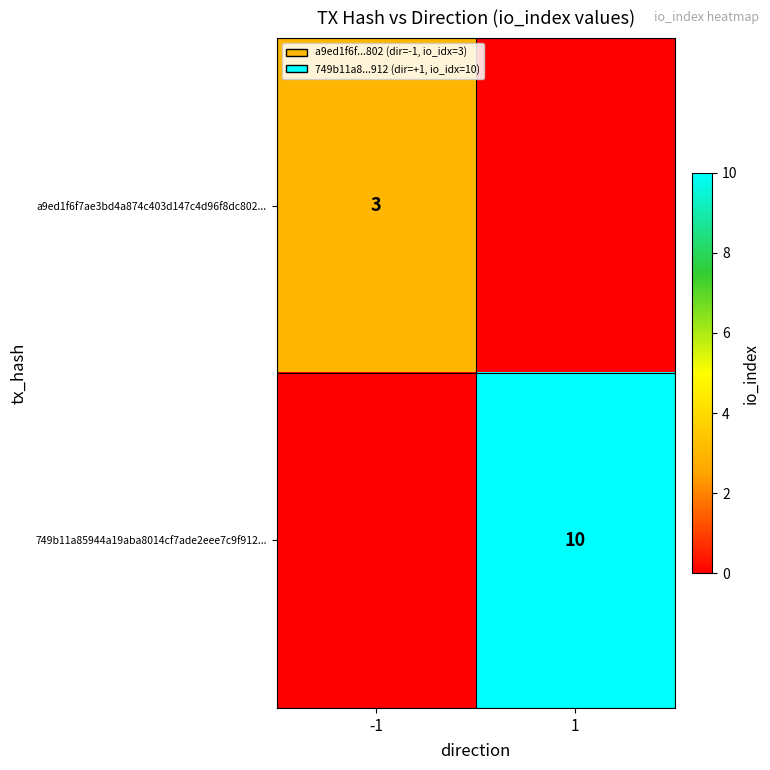

True or false: a9ed1f6f7ae3bd4a874c403d147c4d96f8dc802... has a value of 3 at -1.

True